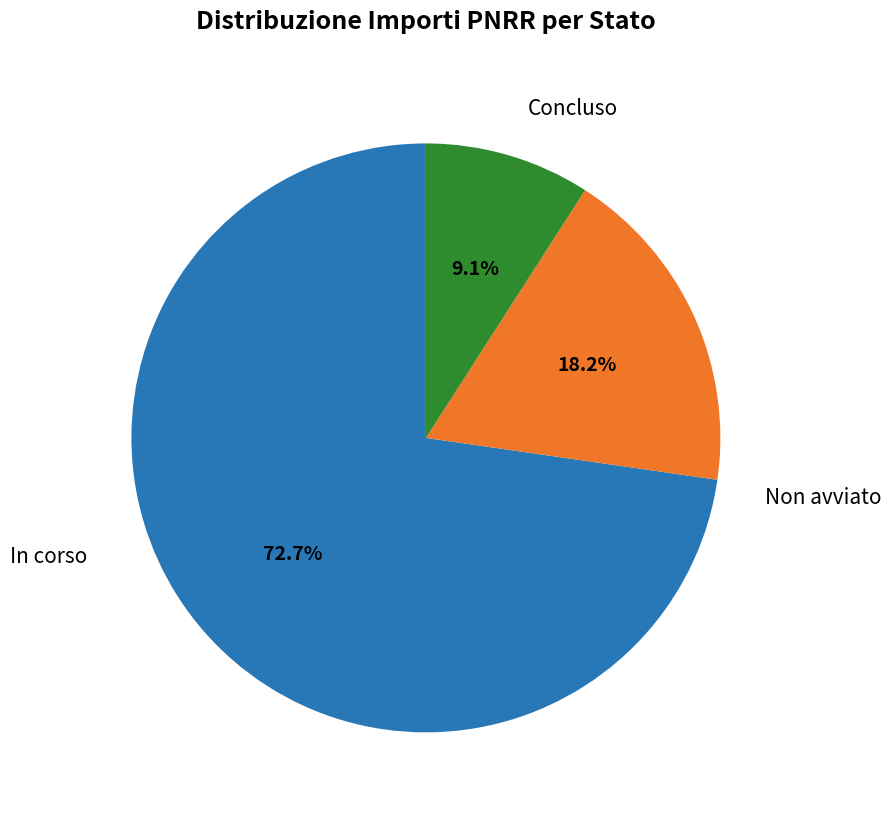

Does any single category account for the majority?

Yes